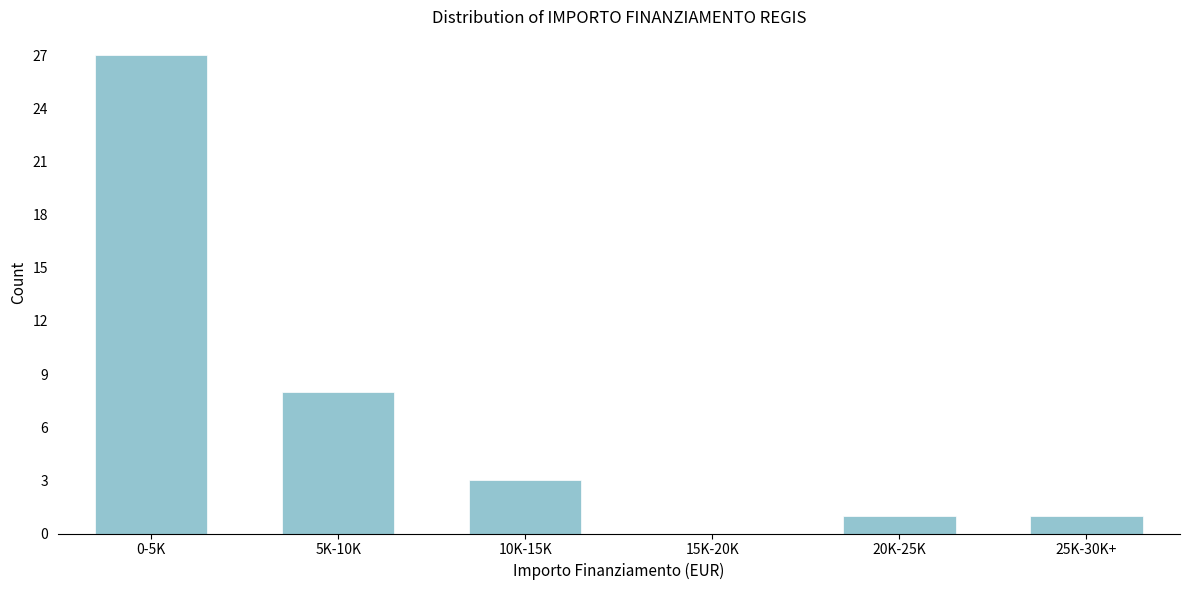

Reading left to right, transcribe all the data shown in this chart.

0-5K=27	5K-10K=8	10K-15K=3	15K-20K=0	20K-25K=1	25K-30K+=1